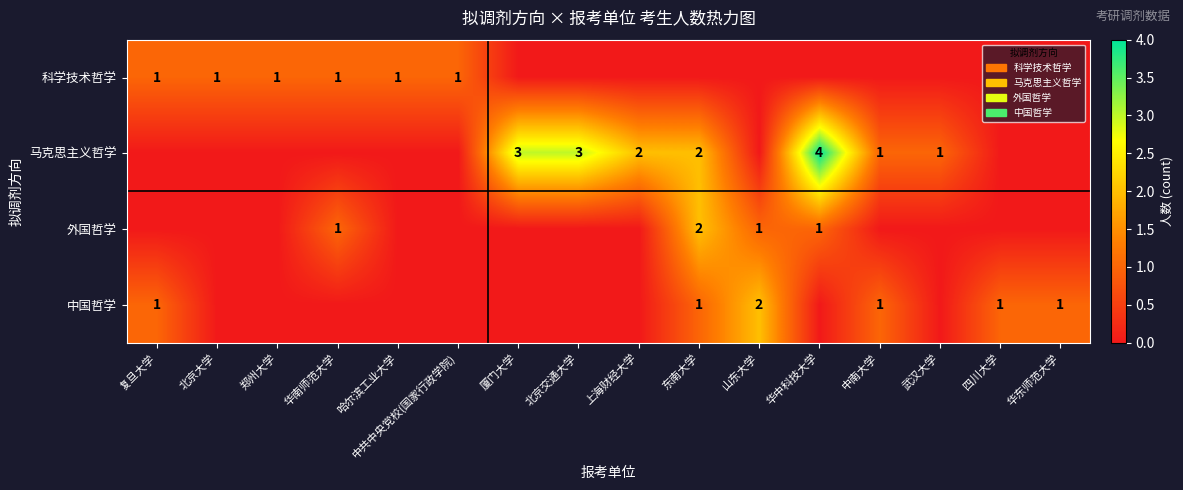

Is it true that 中国哲学 equals 1 at 复旦大学?

True